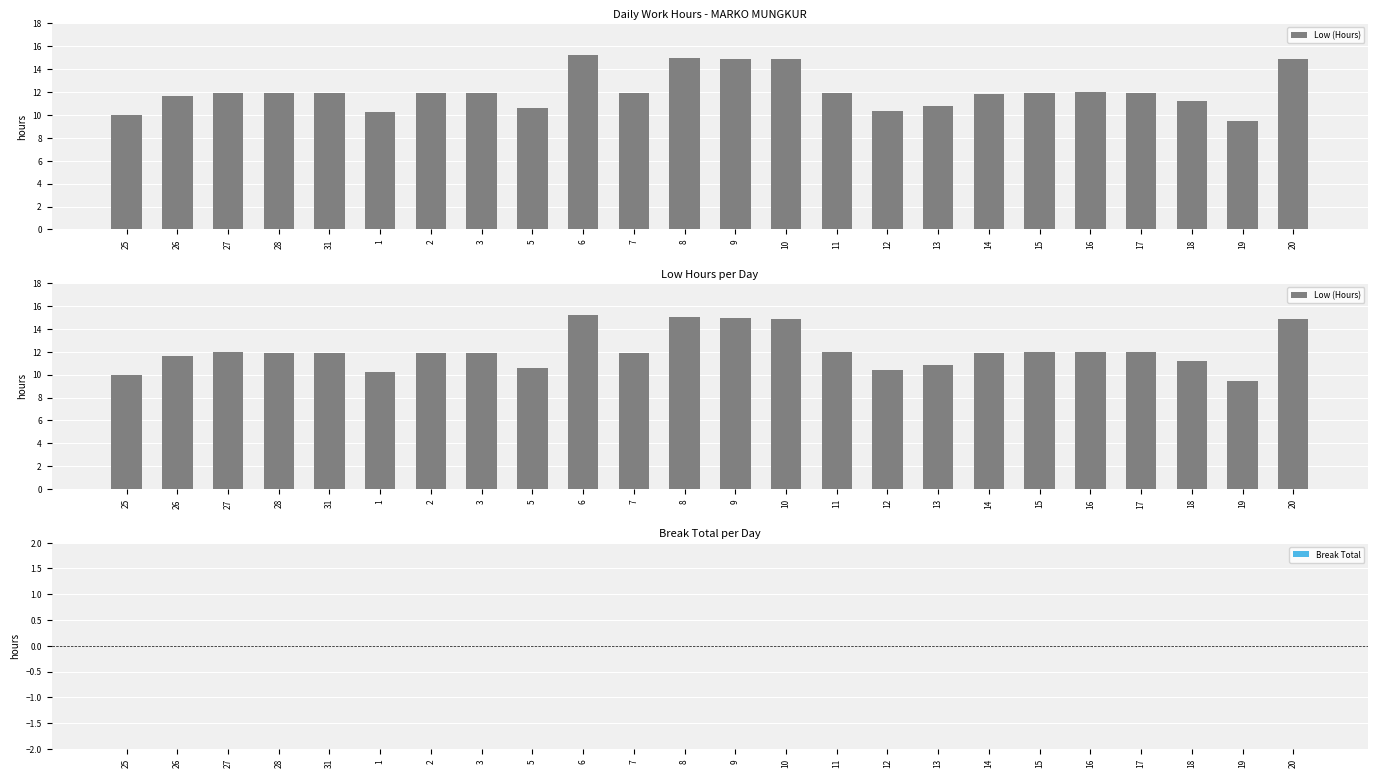

How many groups of bars are there?

24